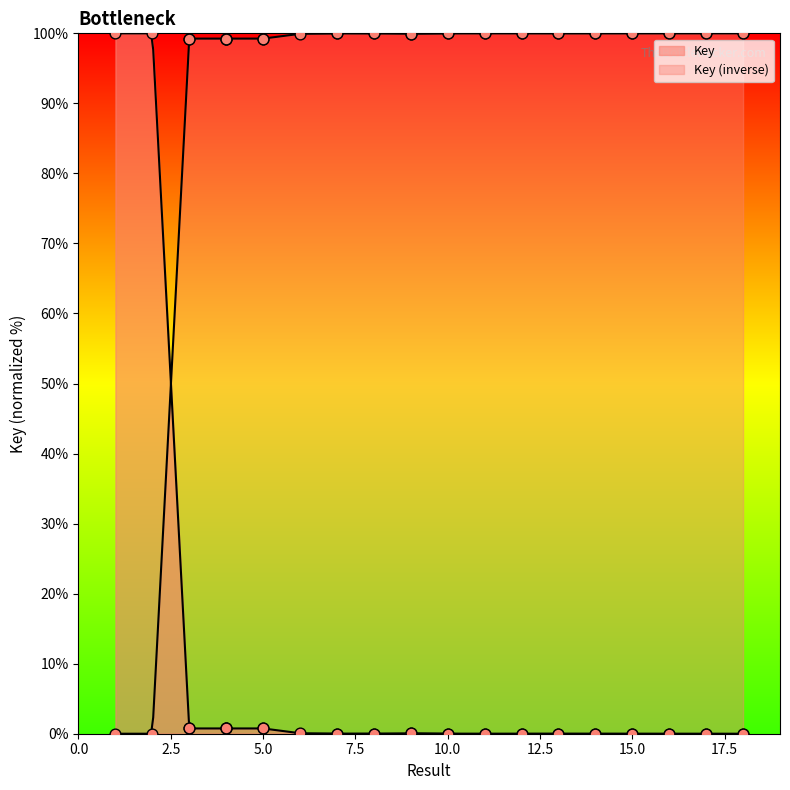

What is the change in value from 3 to 7?

-0.7